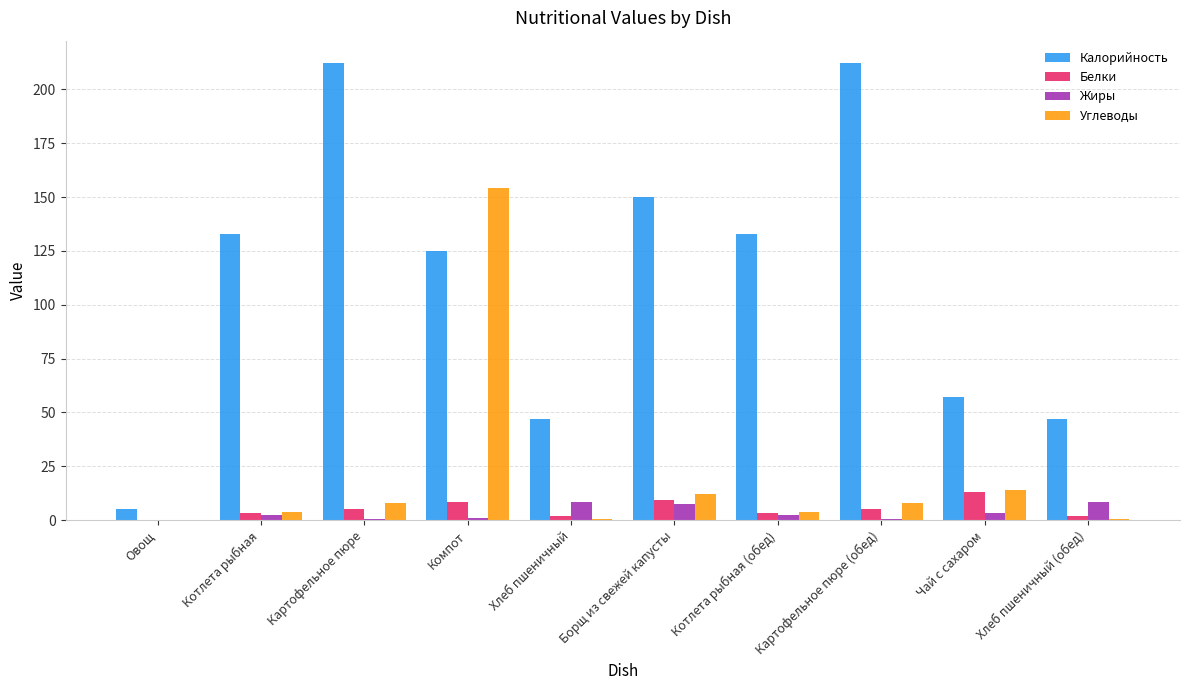

Where is Углеводы nearest to the value 77?

Чай с сахаром